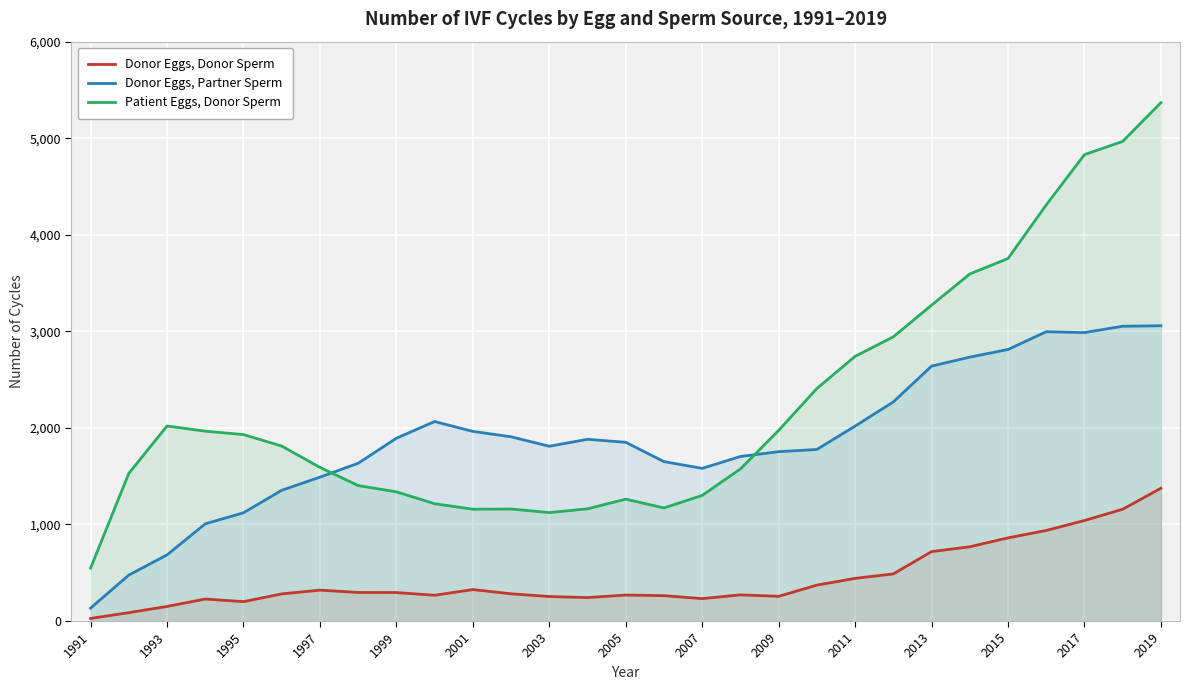

What is the difference between the maximum and minimum values in the Donor Eggs, Donor Sperm series?

1348